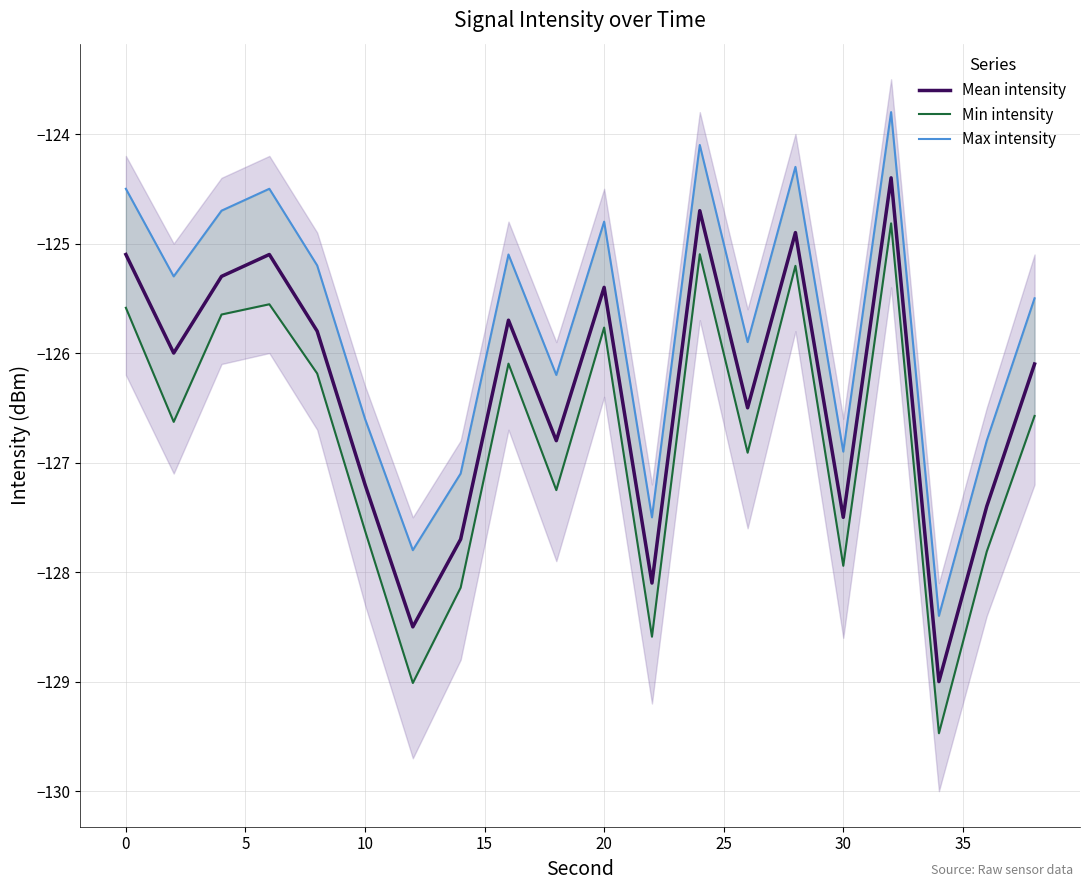

List the series in order of their overall mean, lowest first.

Min intensity, Mean intensity, Max intensity